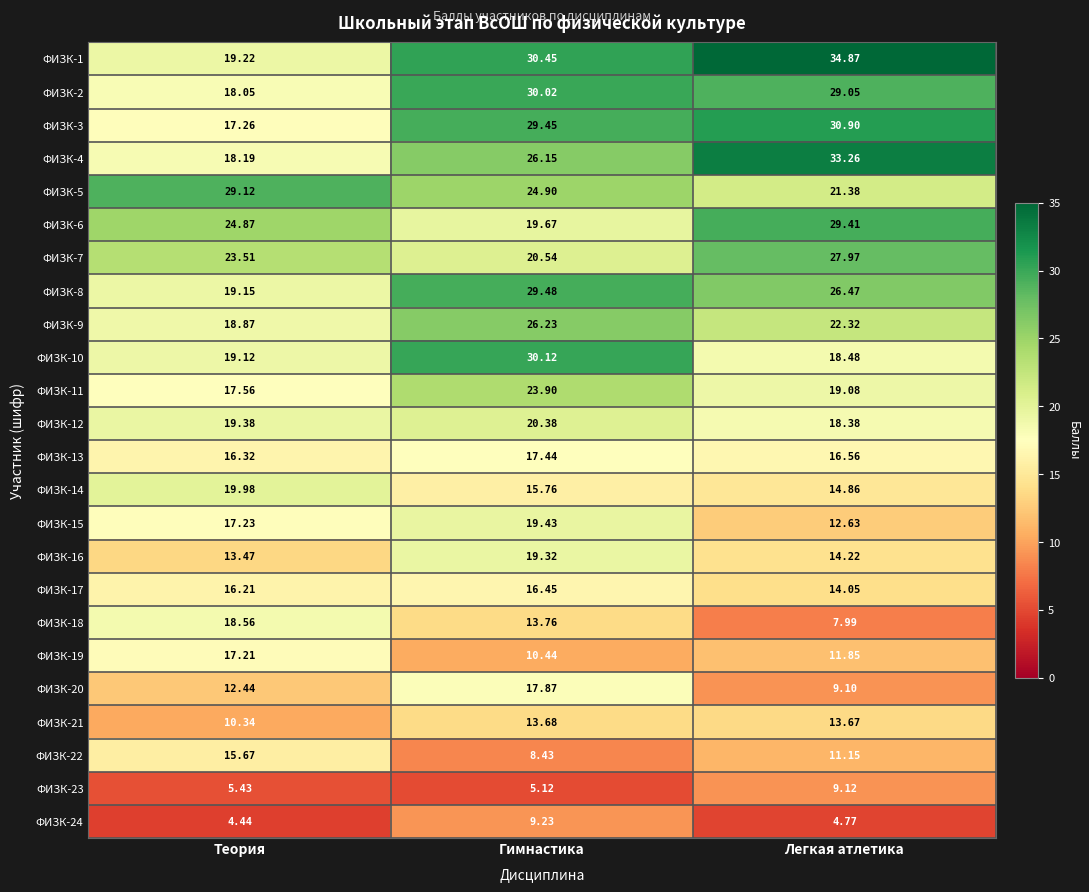

Which label corresponds to the smallest value in the chart?

Теория